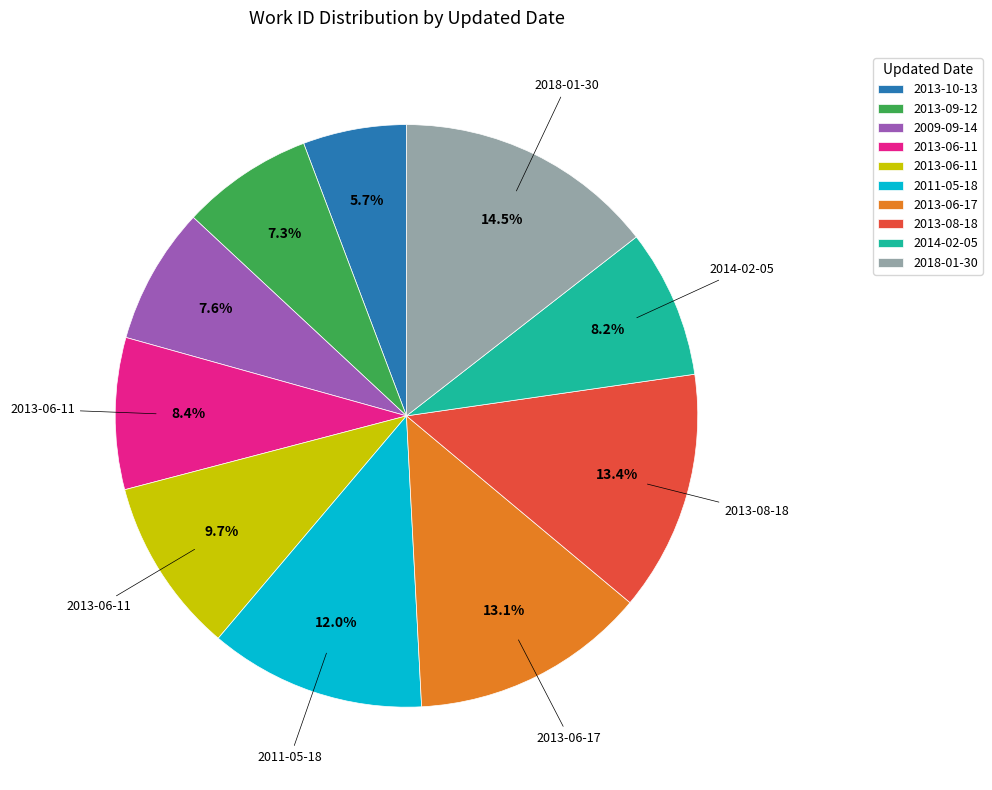

Is there any slice that represents more than half of the pie?

No